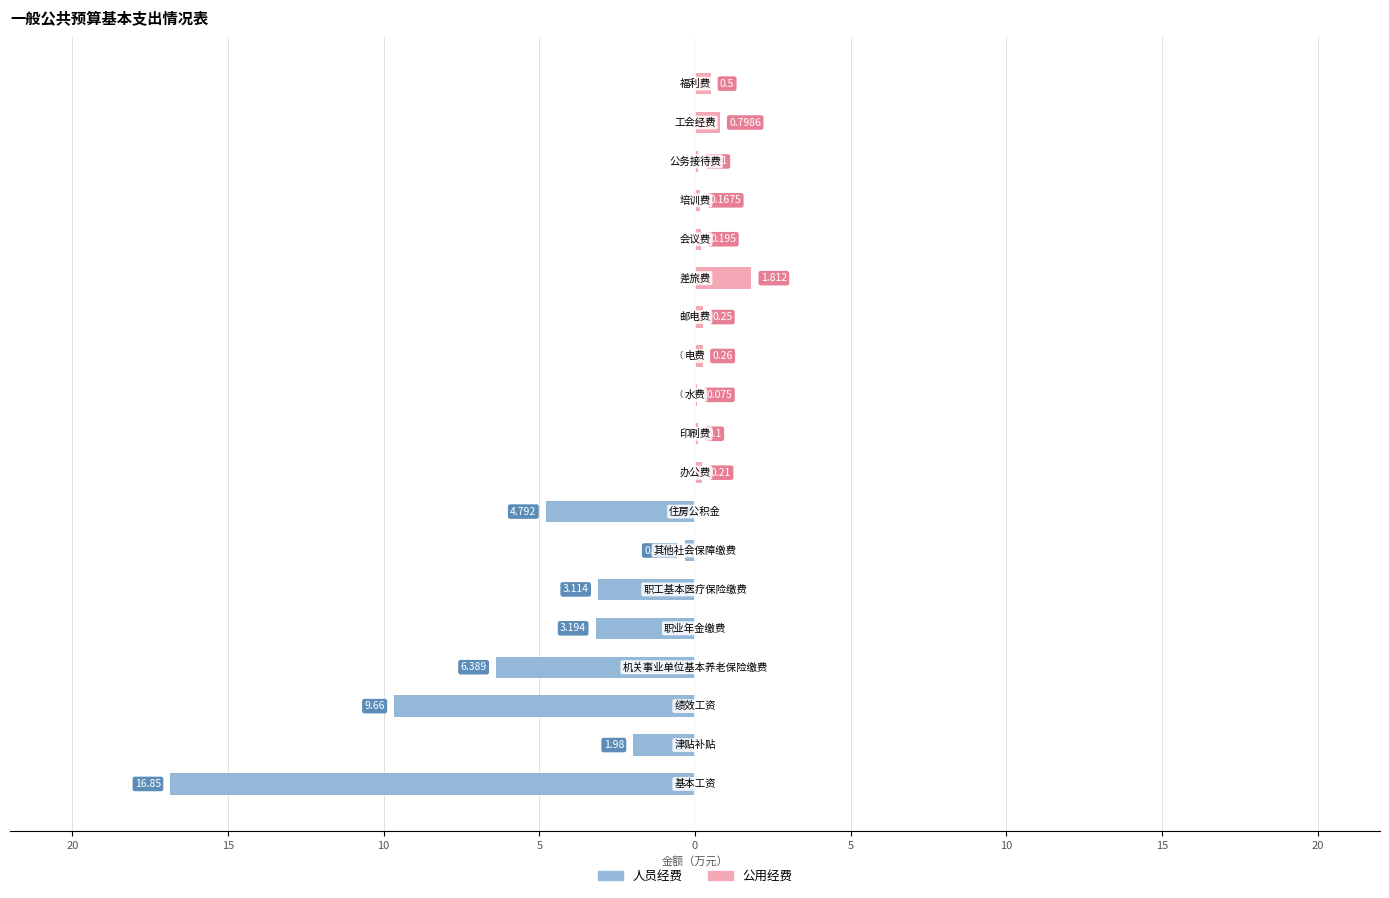

True or false: 公用经费 has a value of 1.1 at 5.

False